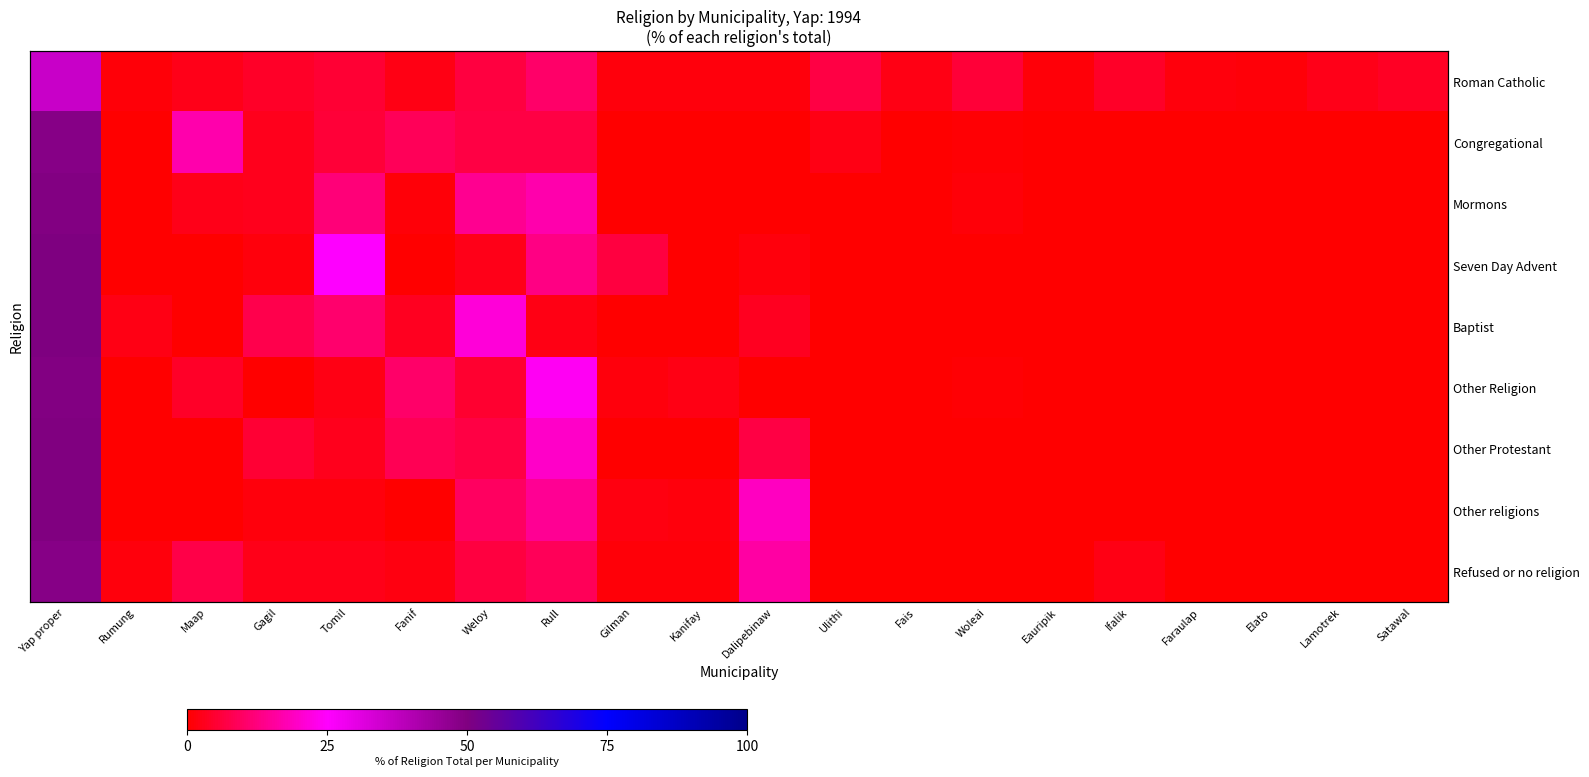

Rank the series by their maximum value, from lowest to highest.

Roman Catholic, Refused or no religion, Congregational, Other Religion, Mormons, Other Protestant, Other religions, Seven Day Advent, Baptist